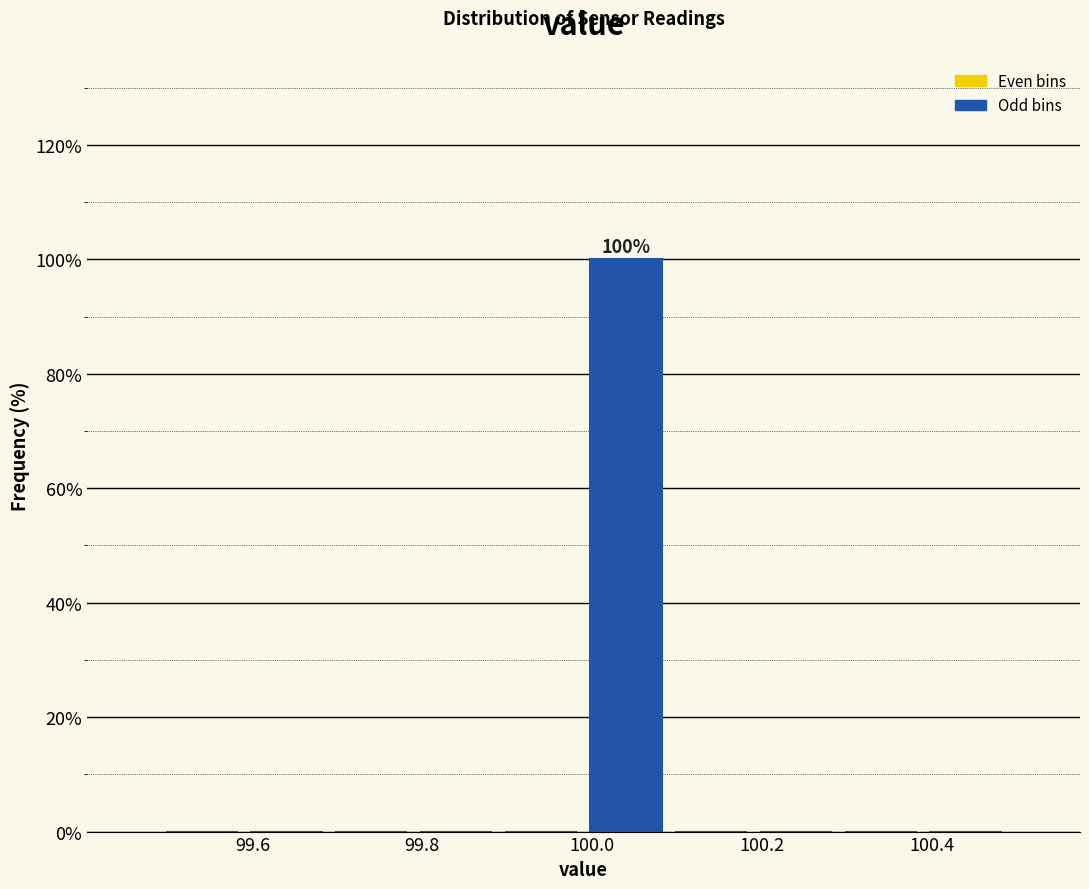

Which range on the x-axis has the tallest bar?

99.99 to 100.09